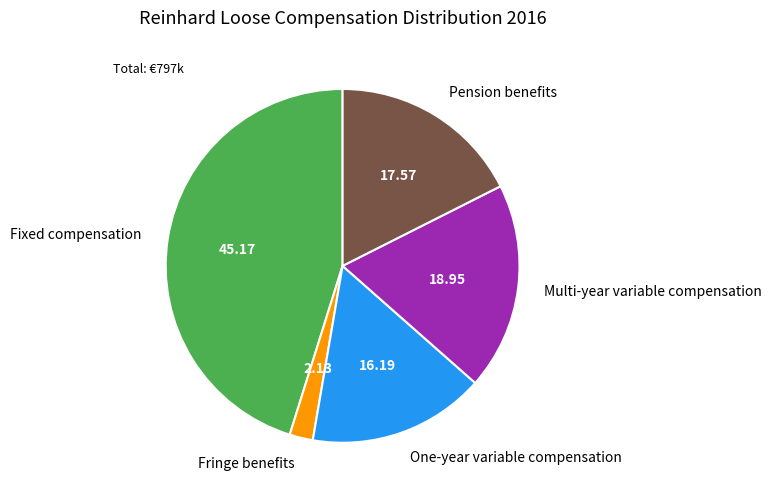

Which category has the biggest portion of the pie?

Fixed compensation